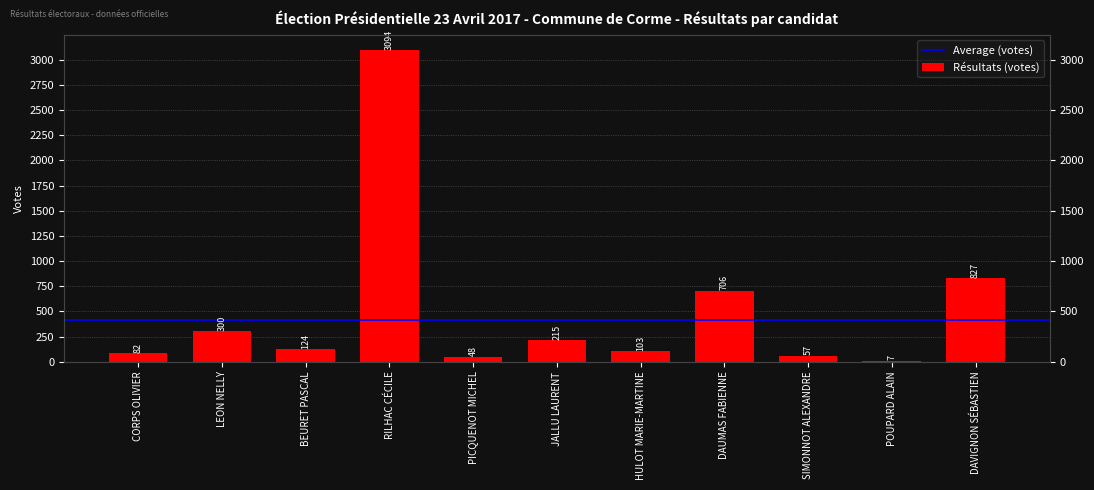

How many values exceed 124?

5